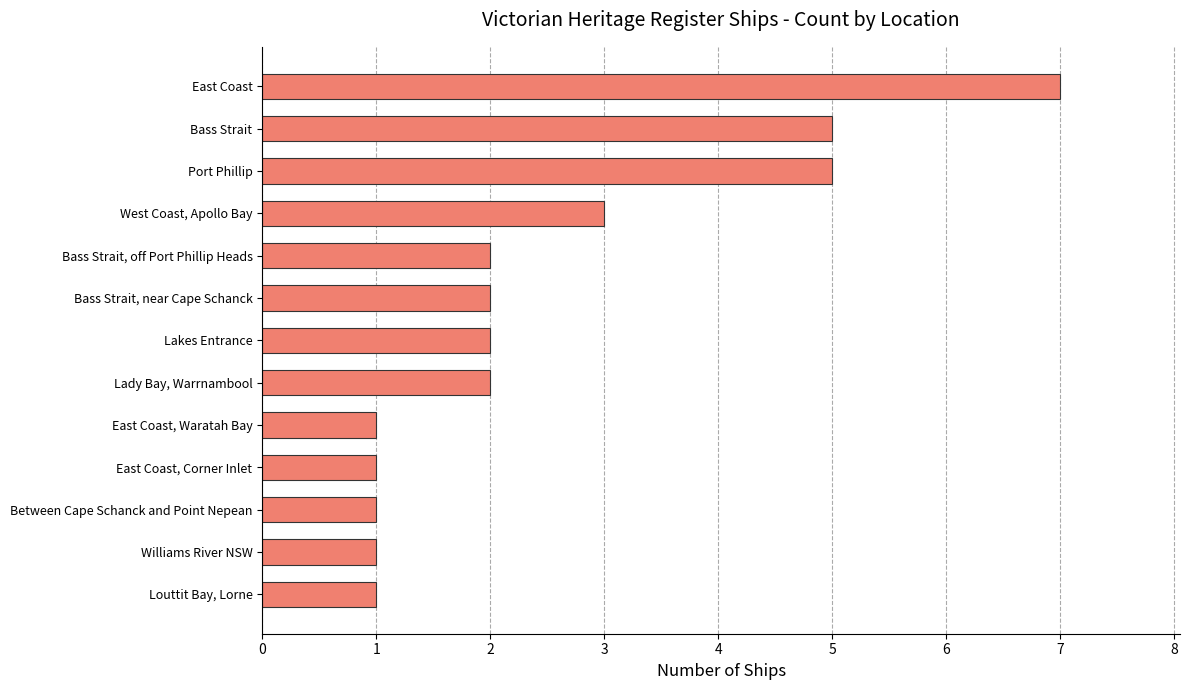

At which category does the chart reach its peak across all series?

East Coast